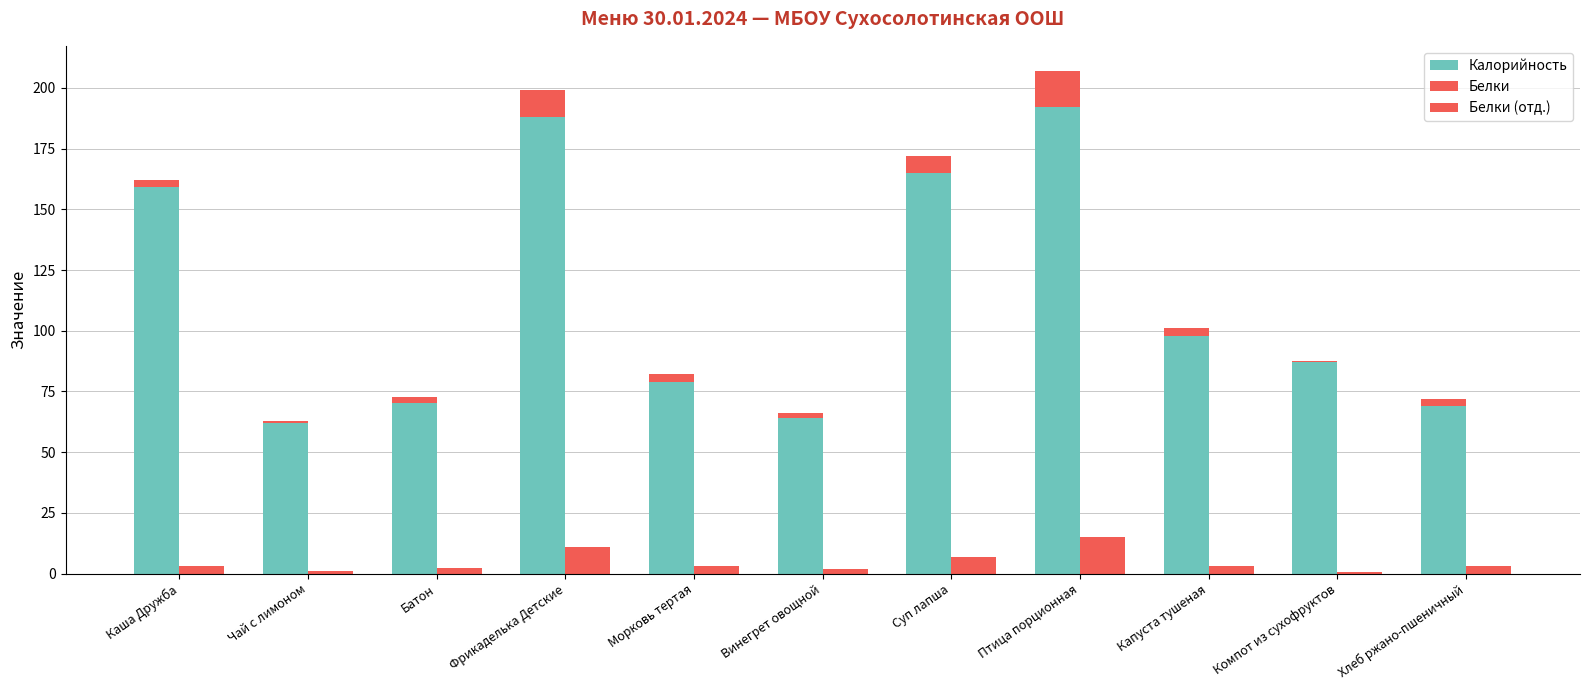

At how many categories does at least one series exceed 171?

2